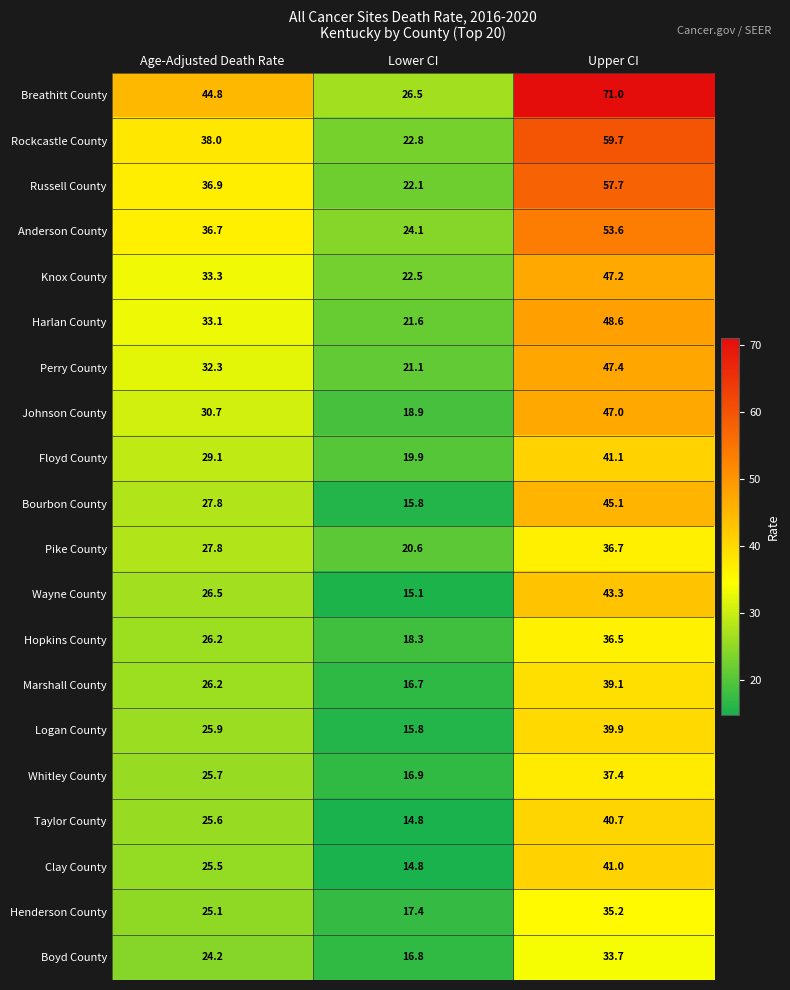

What is the total value across all series at Lower CI?

382.5